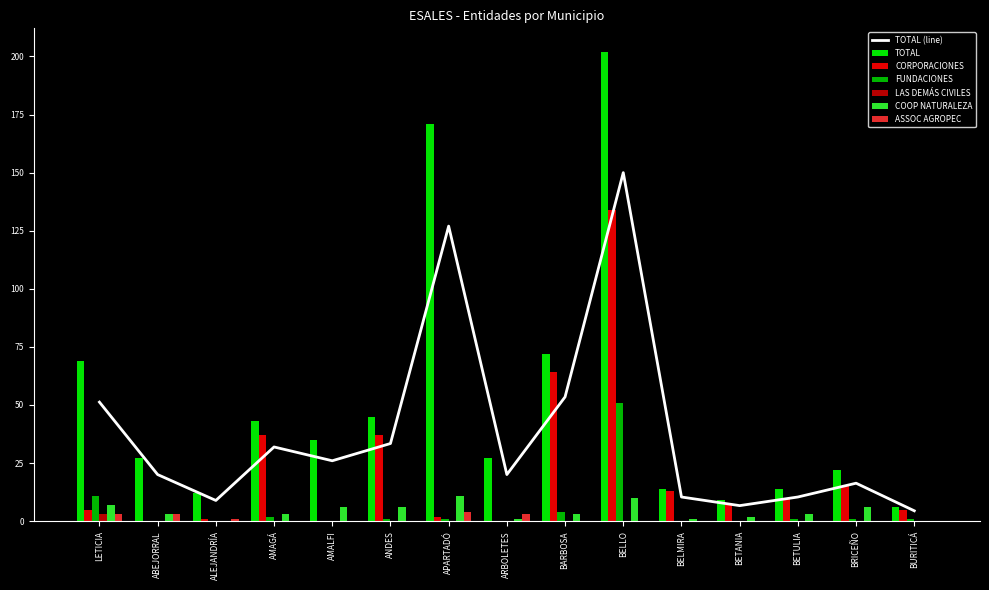

Which series changed the most between AMALFI and BELLO?

CORPORACIONES